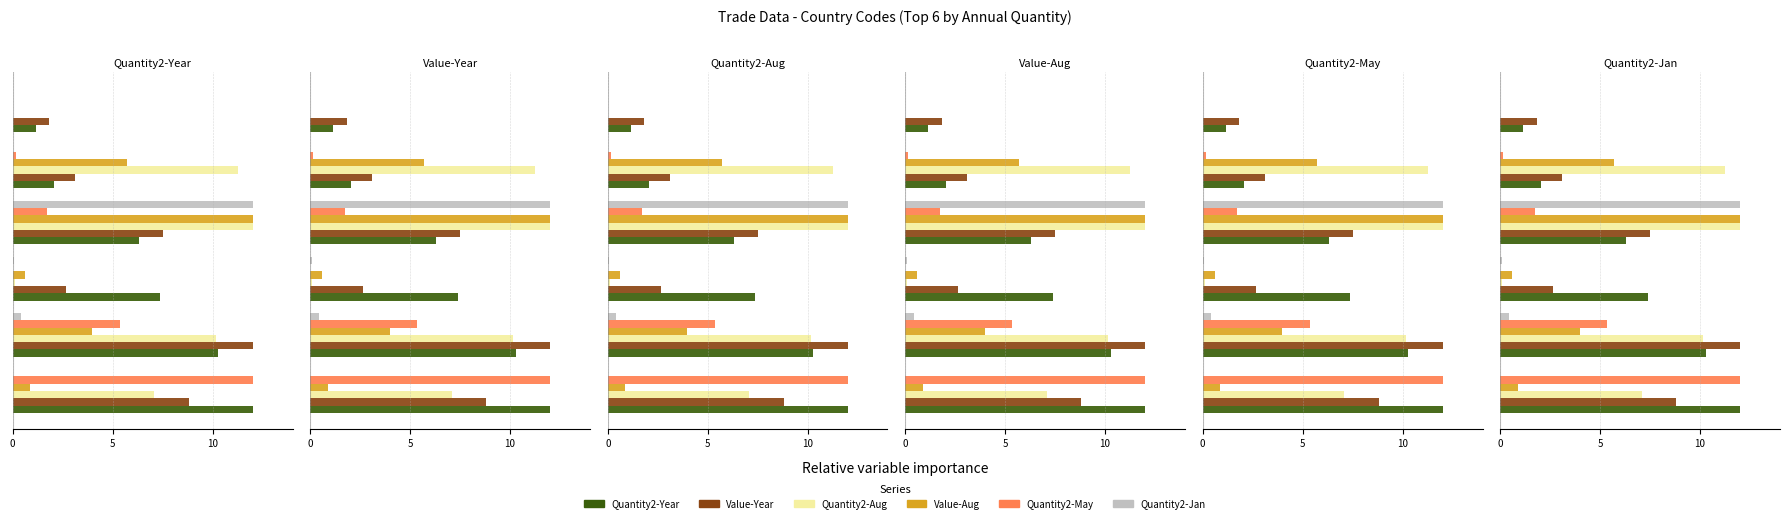

Does the chart contain any negative values?

No